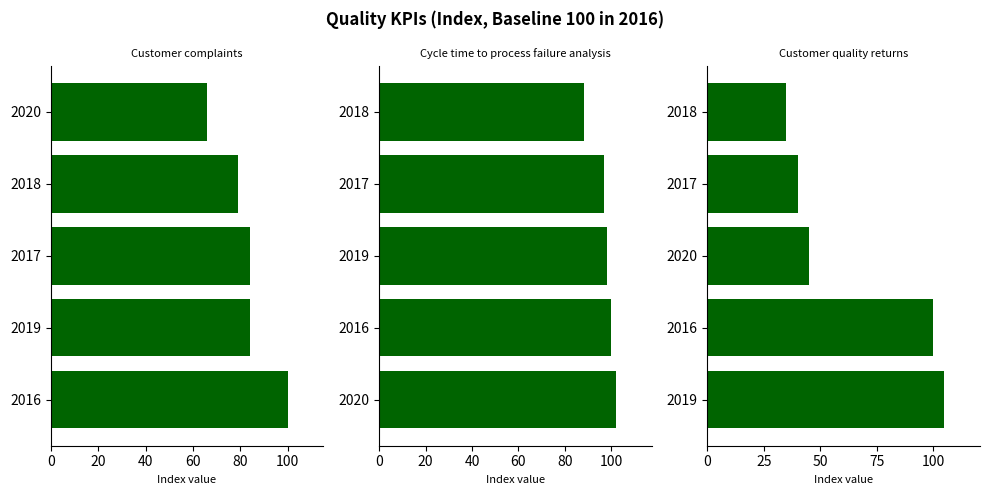

The Customer quality returns series shows 47 at 2016. True or false?

False